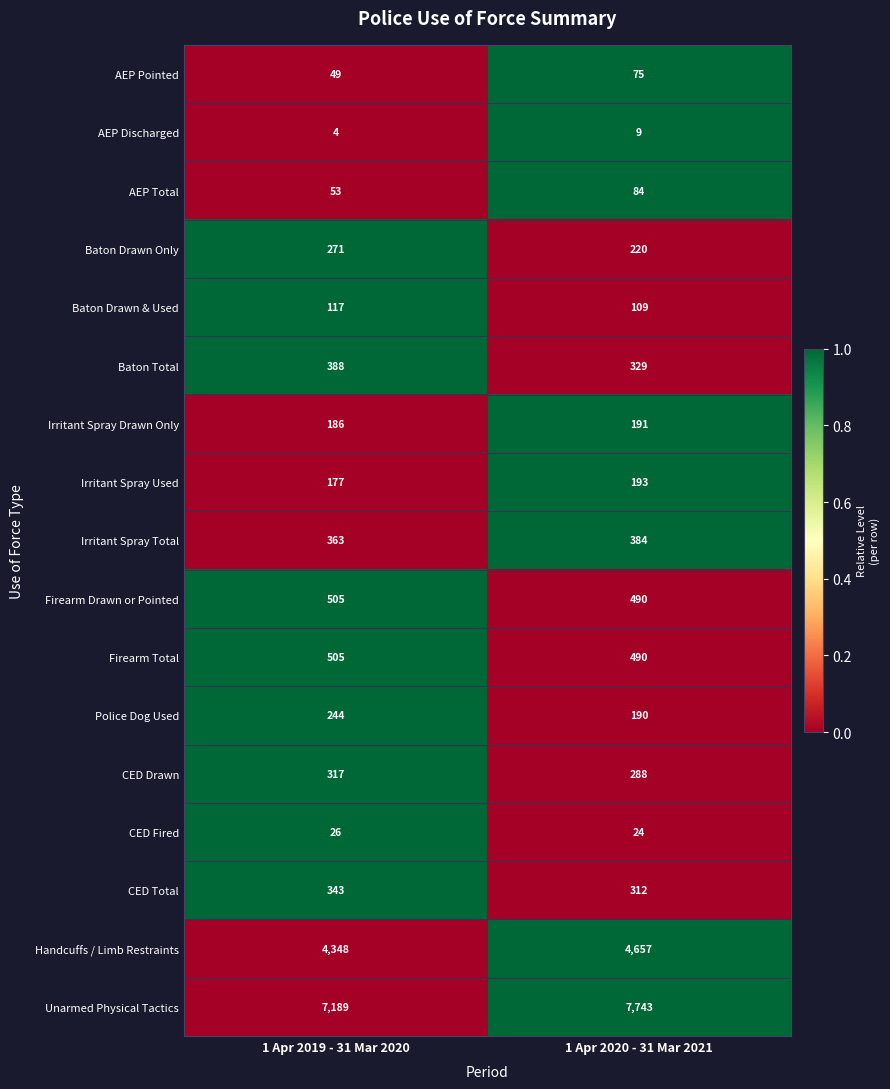

Which label corresponds to the smallest value in the chart?

1 Apr 2019 - 31 Mar 2020